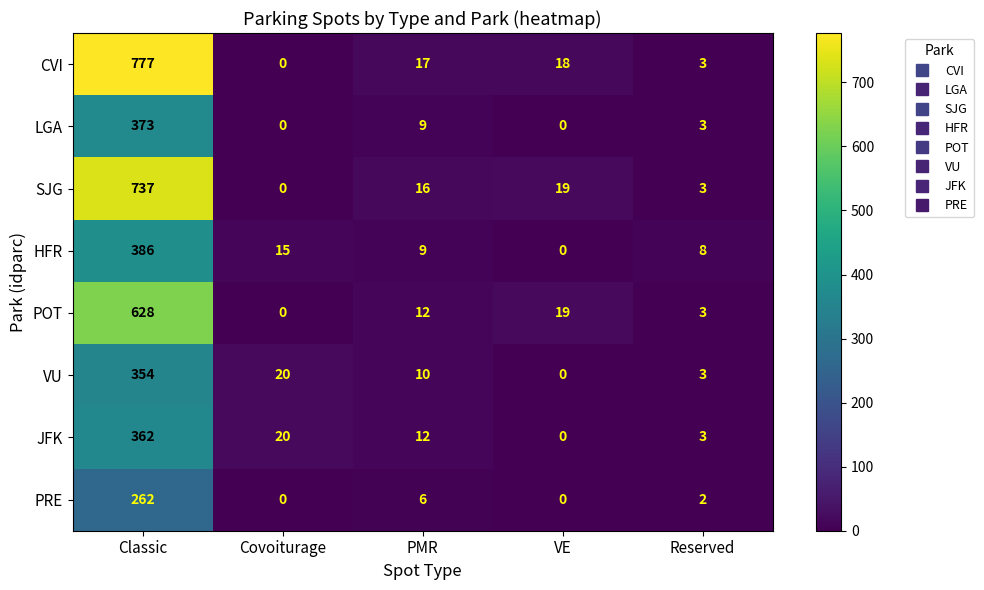

How many distinct data groups are displayed?

8